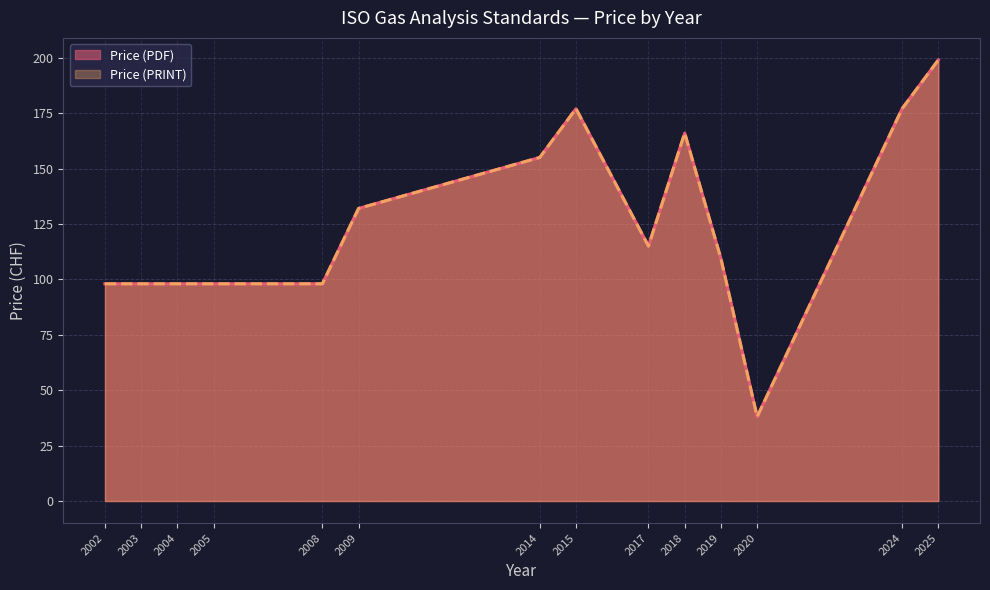

What is the value of the Price (PDF) point at the 1st from the left?

98